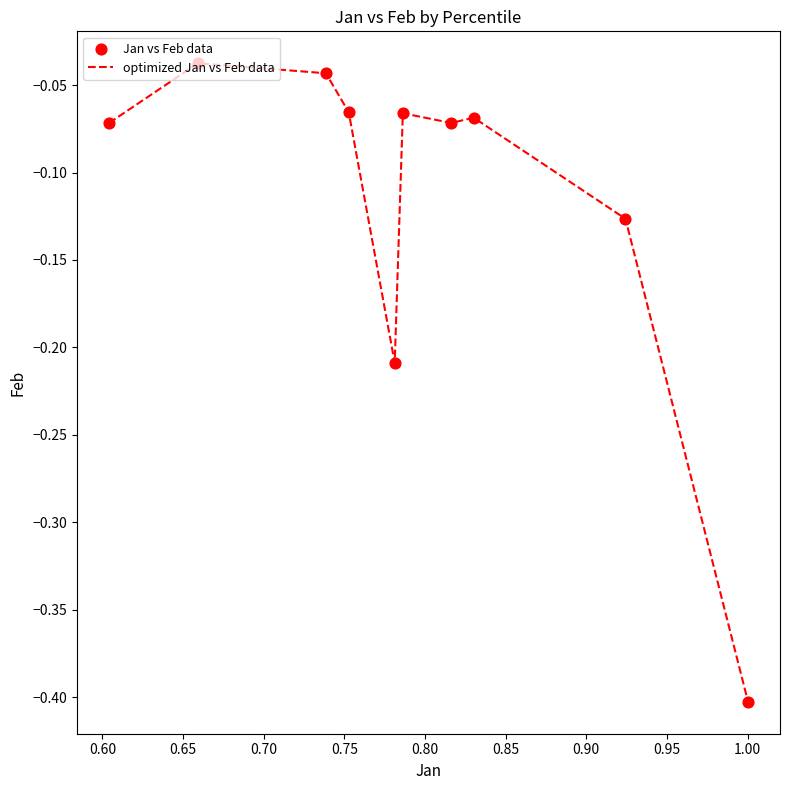

What is the difference between the maximum and minimum values?

0.4